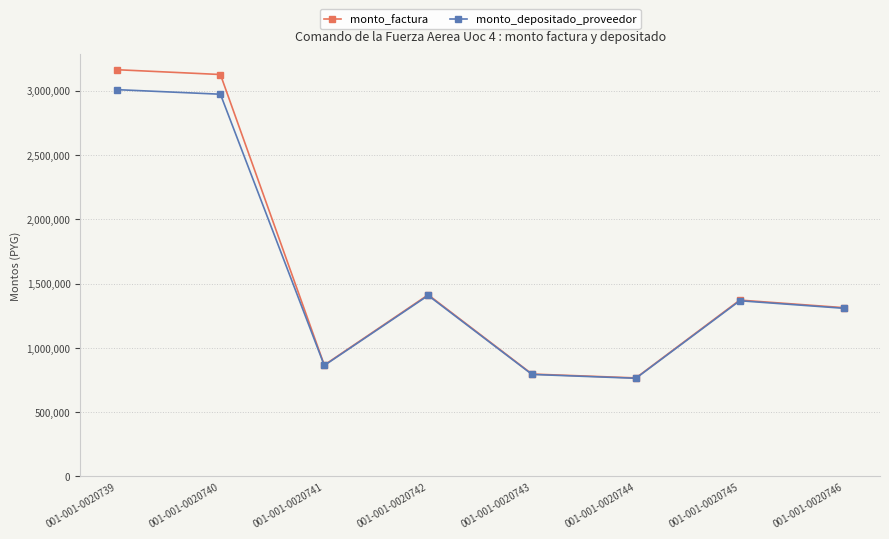

Which series has the largest range (max minus min)?

monto_factura